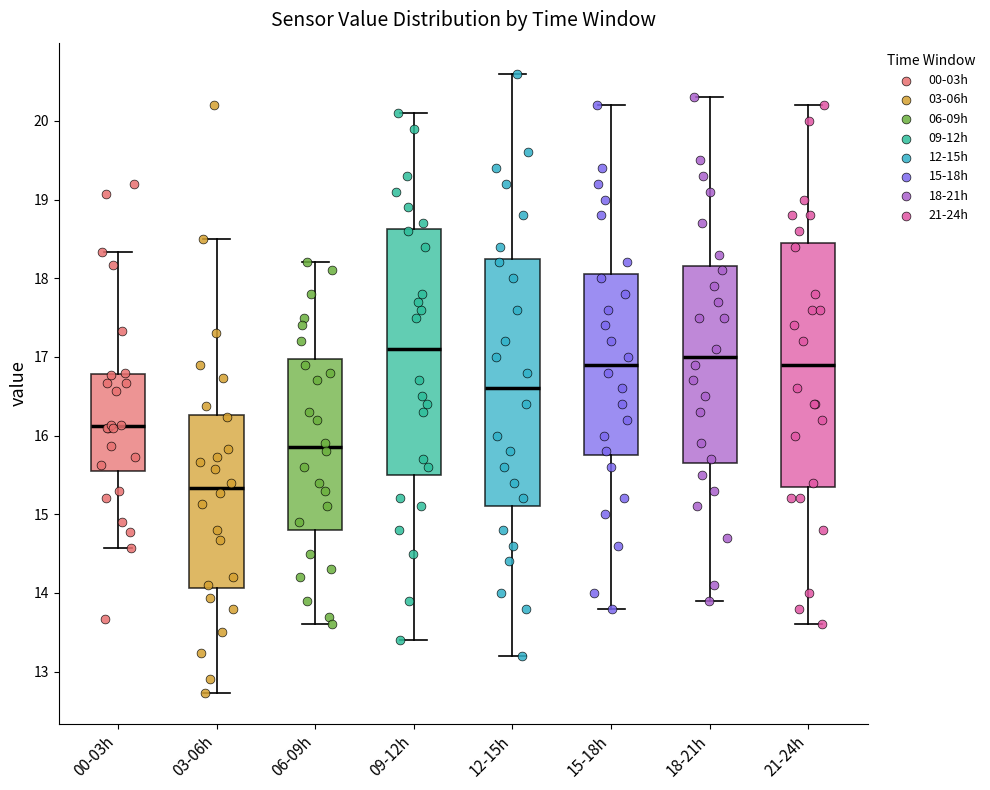

Which box's median line is the highest?

09-12h